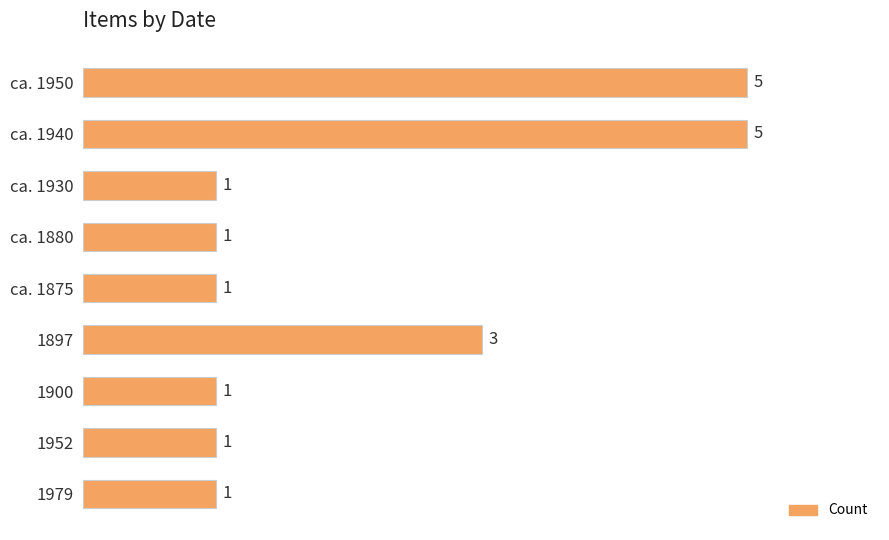

Where is the data nearest to the value 3?

1897